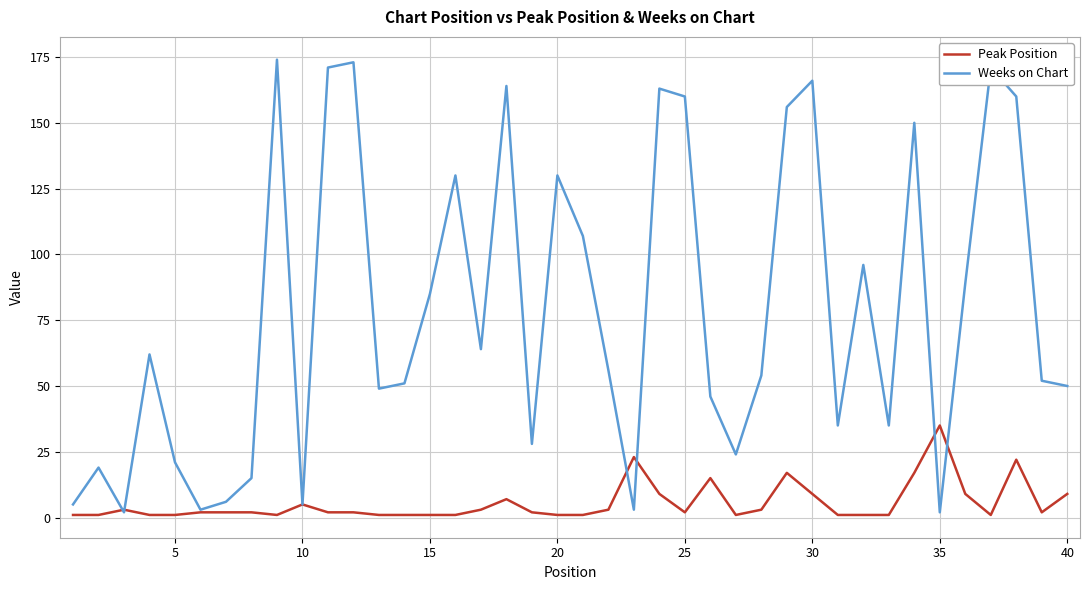

Rank the series by their maximum value, from highest to lowest.

Weeks on Chart, Peak Position